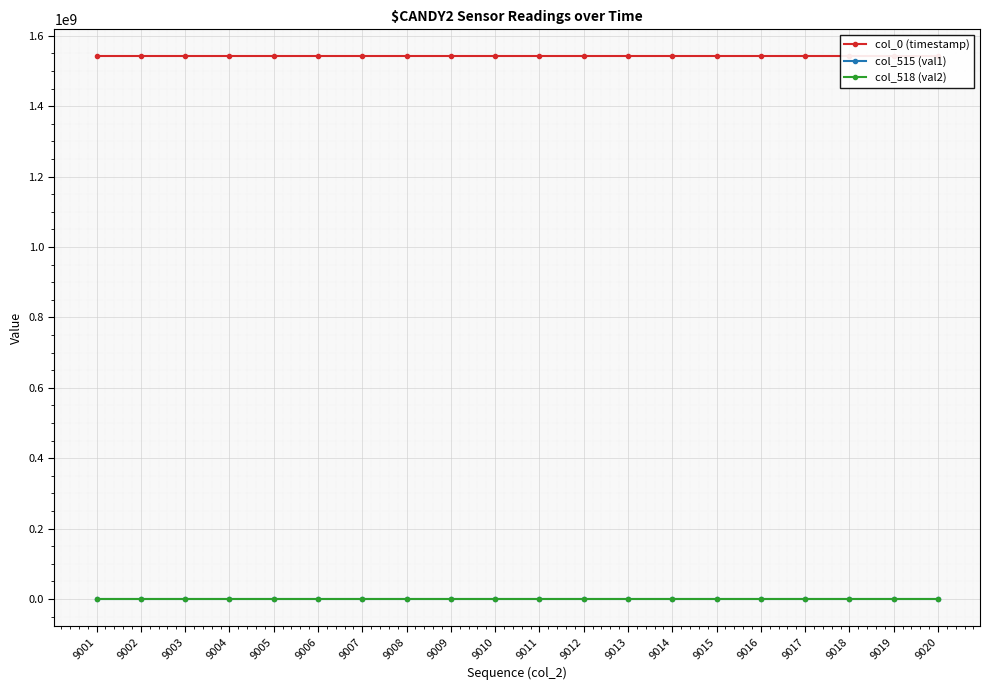

Where is the first local minimum for col_518 (val2)?

9007